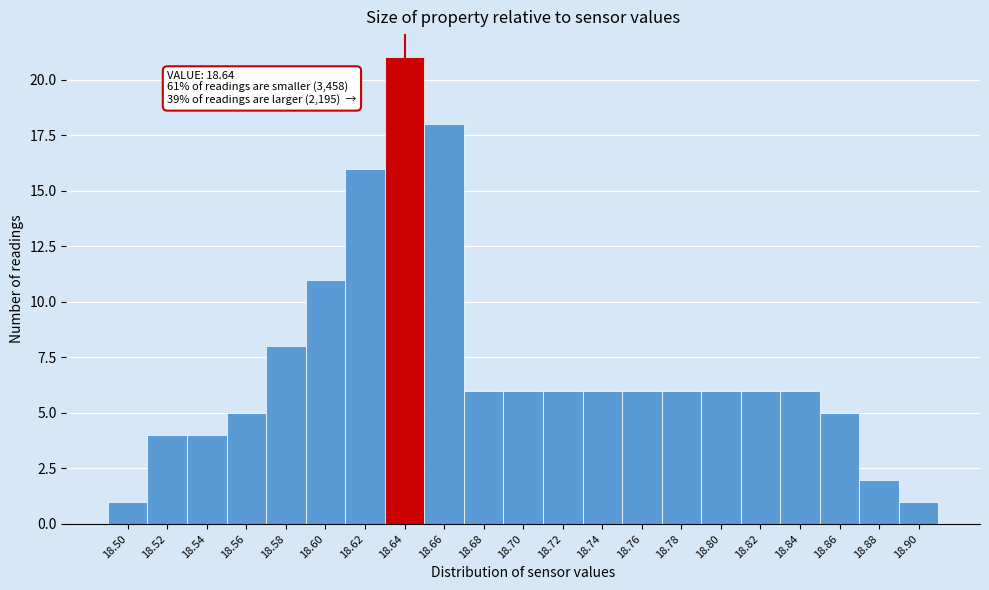

Which range on the x-axis has the tallest bar?

18.63 to 18.65